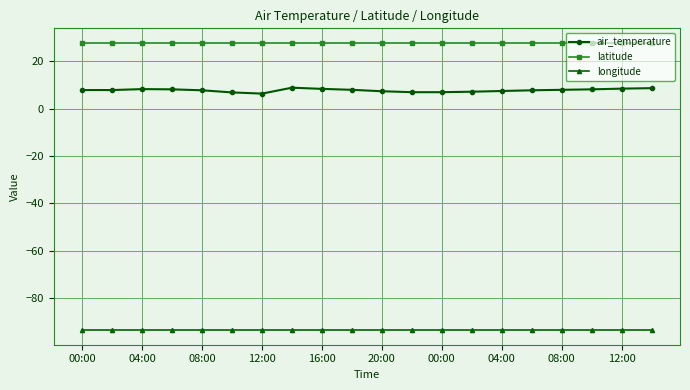

Which series has the largest total across all categories?

latitude